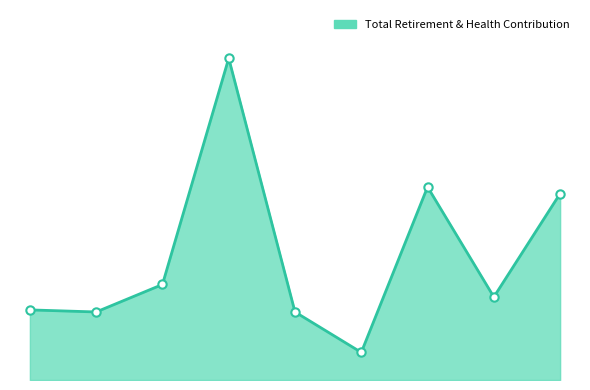

Does the chart have visible grid lines?

No